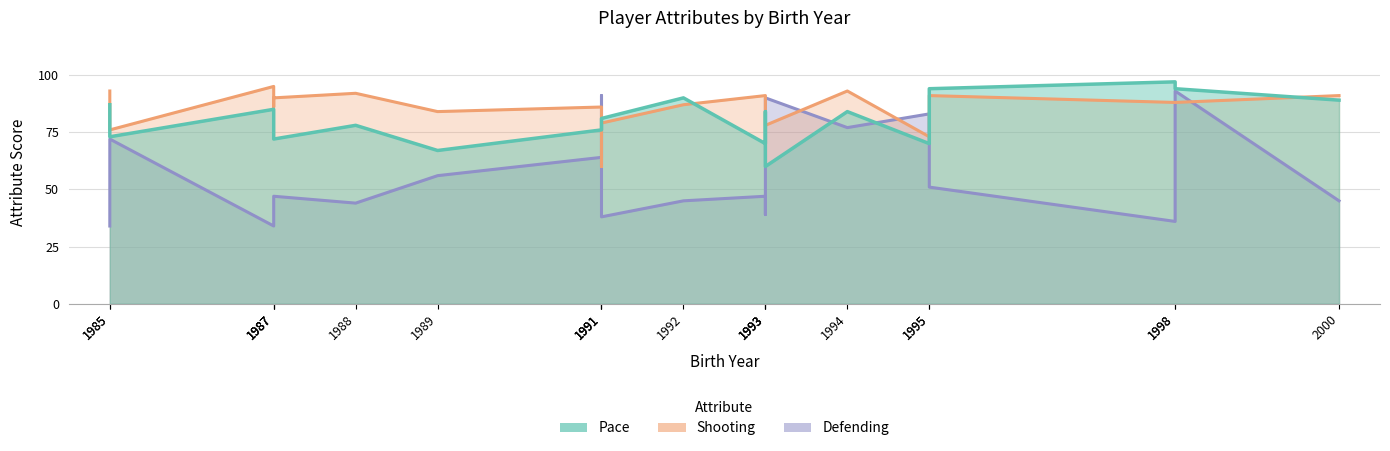

What are all the series names shown in the legend?

Pace, Shooting, Defending